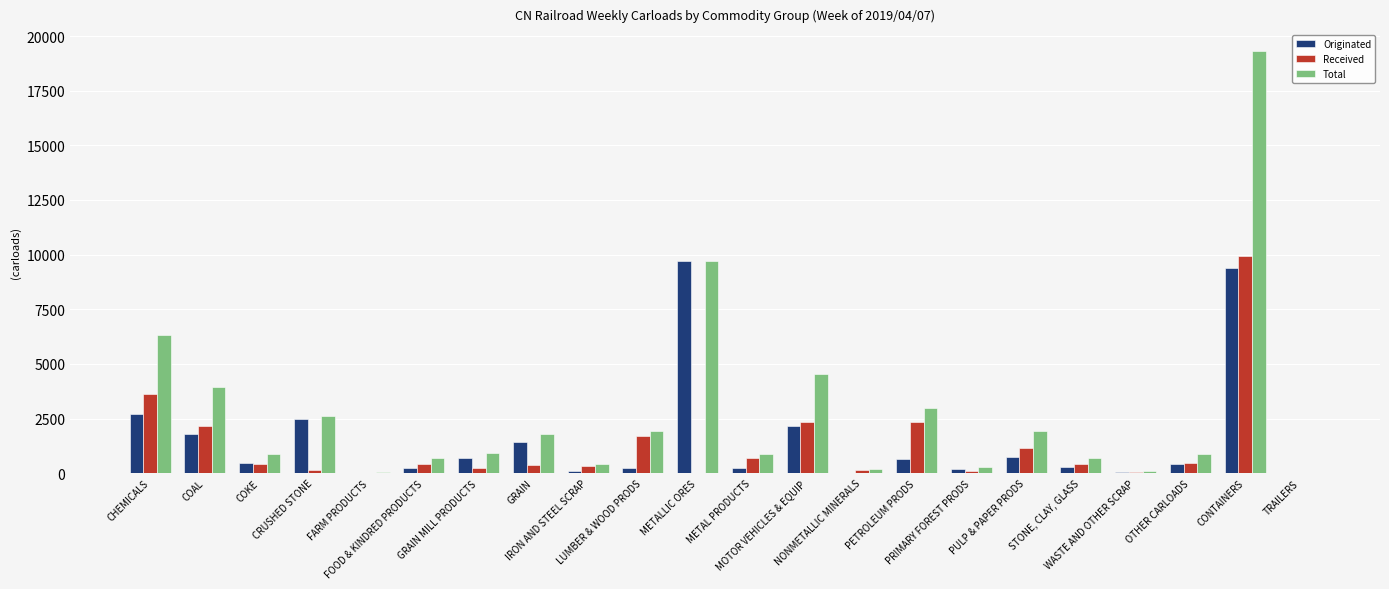

What is the highest value of the Received series?

9927